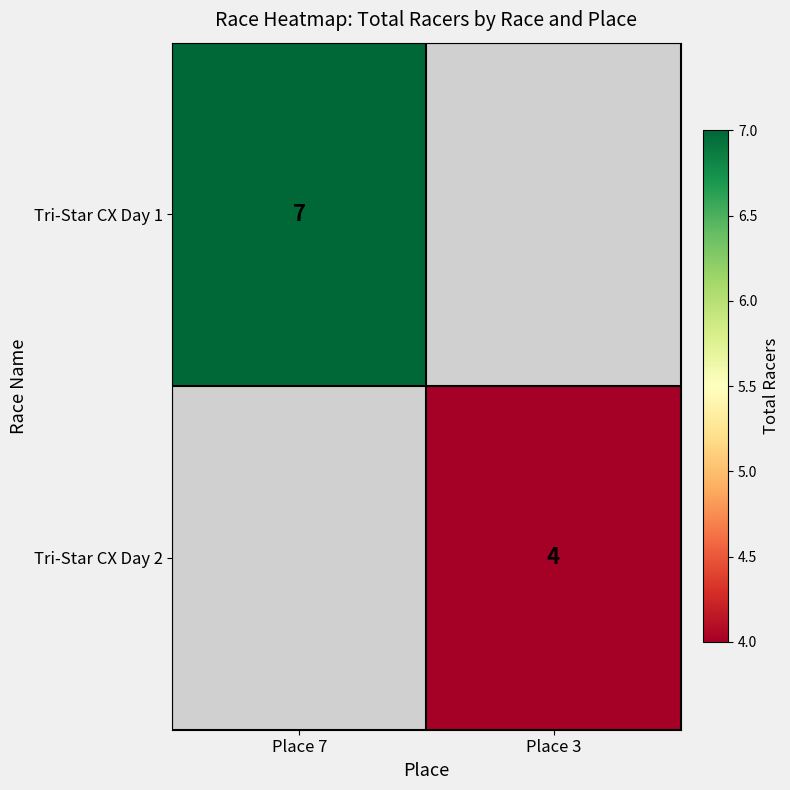

Is it true that Tri-Star CX Day 1 equals 7 at Place 7?

True